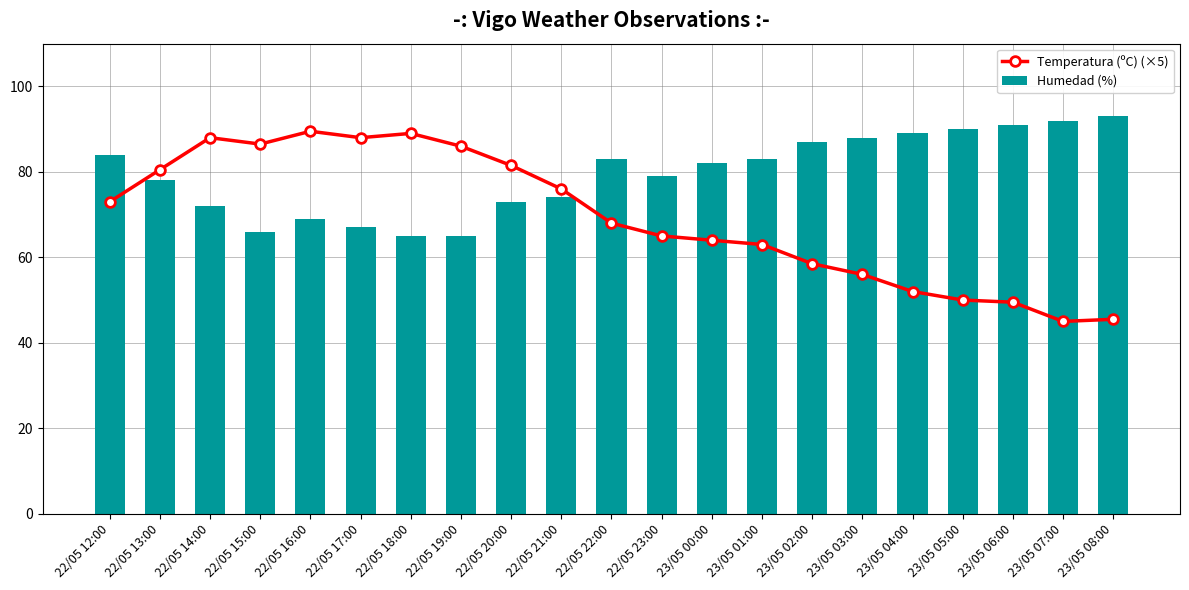

The value of Temperatura (ºC) (×5) at 22/05 16:00 is 89.5. True or false?

True